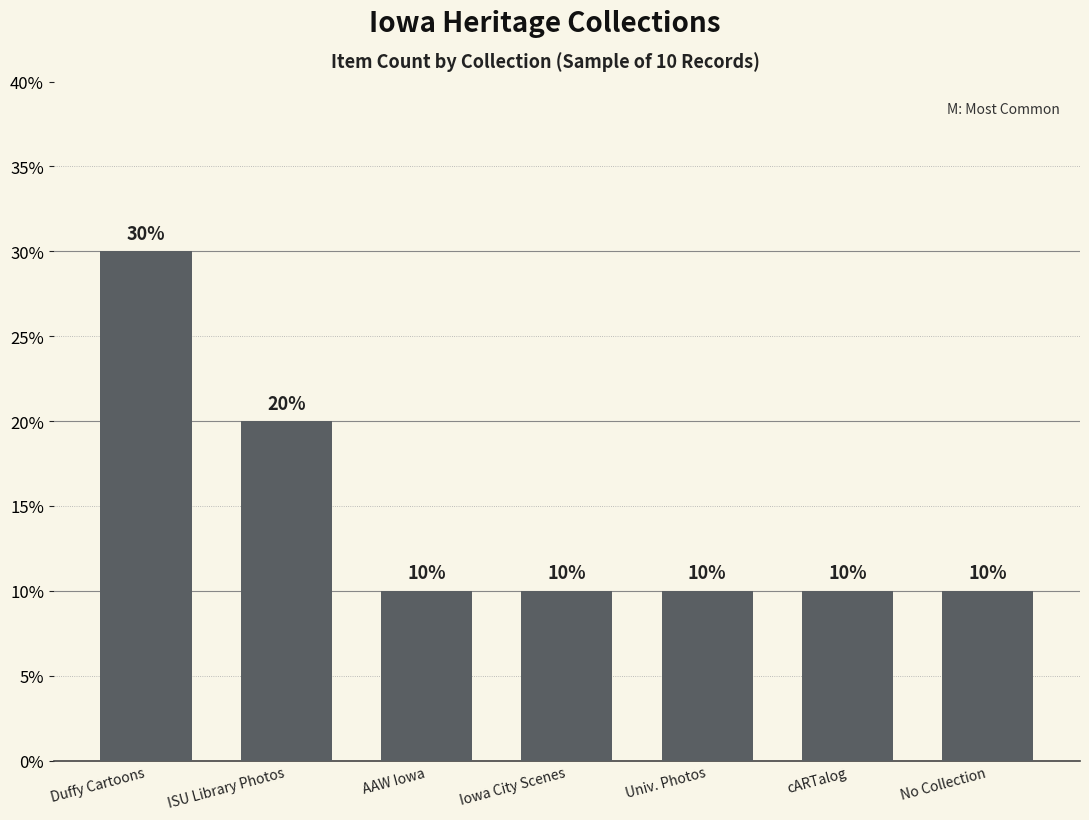

What is the difference between the second highest and minimum values?

10